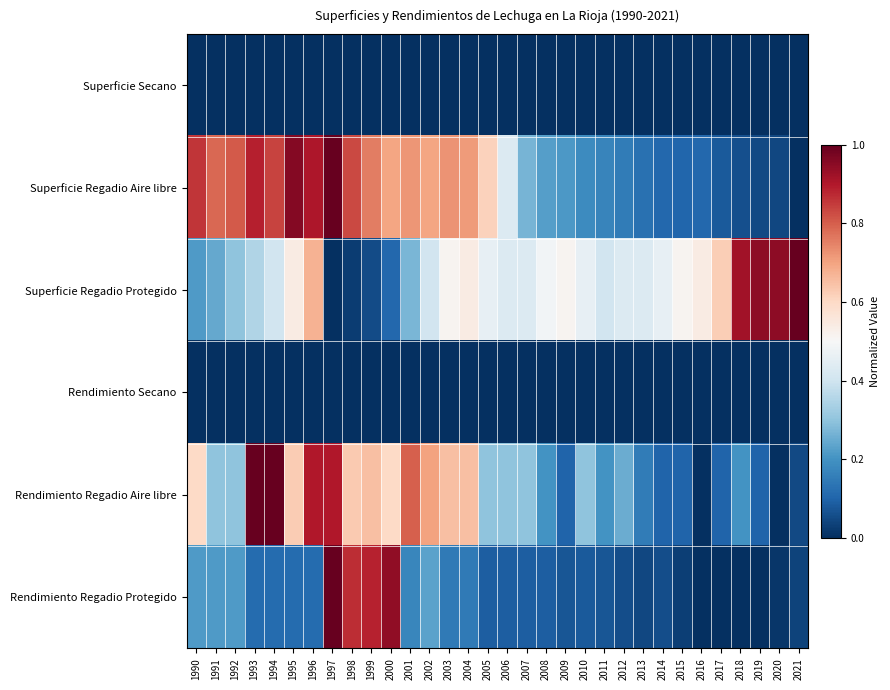

At which category is the sum across all series the highest?

1997